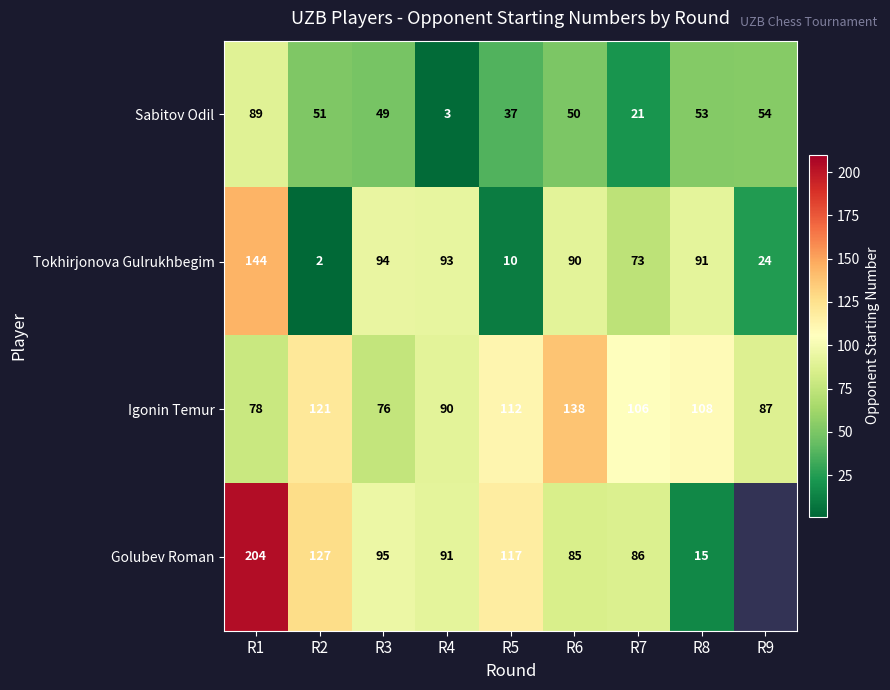

Which category has the highest value in the Sabitov Odil series?

R1